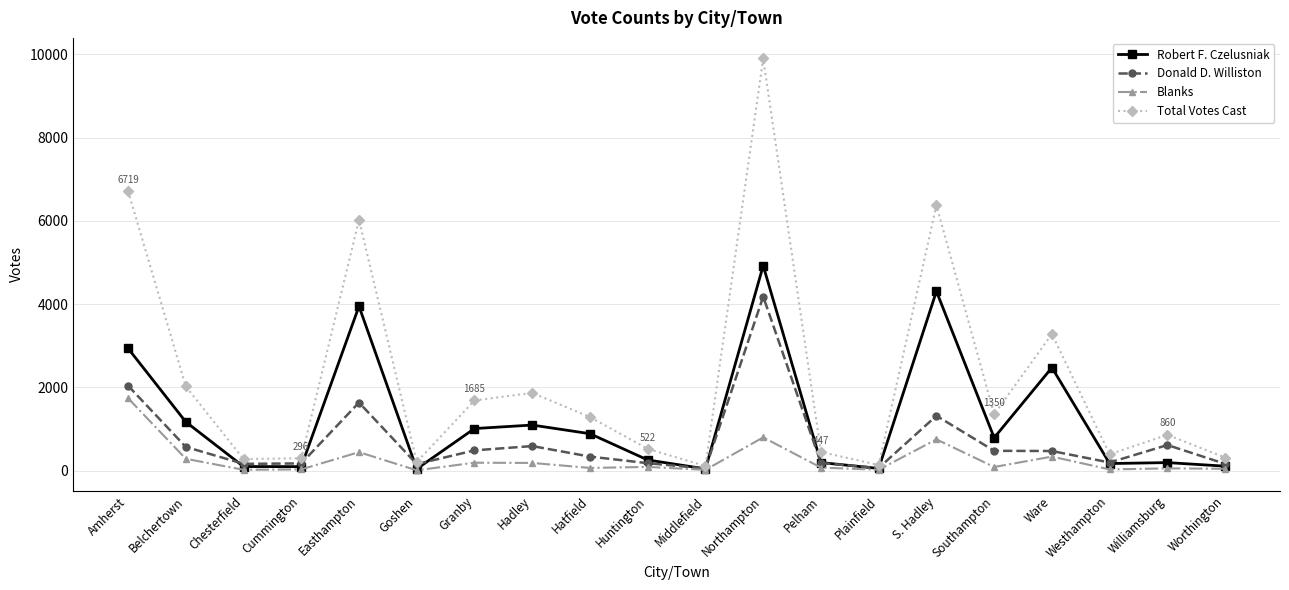

Which category has the highest value across all series?

Northampton